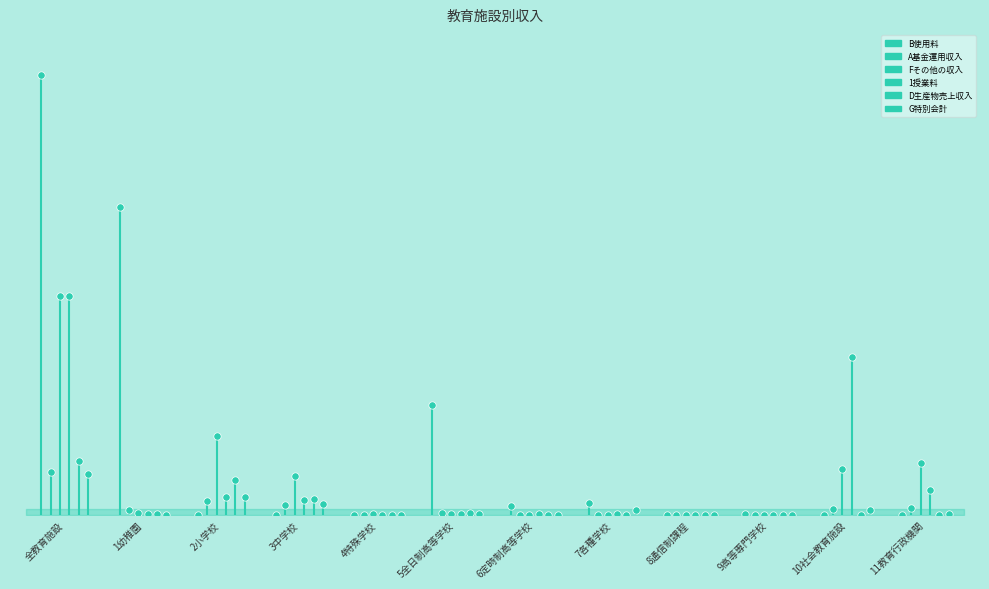

Which series contains the lowest Y value?

B使用料